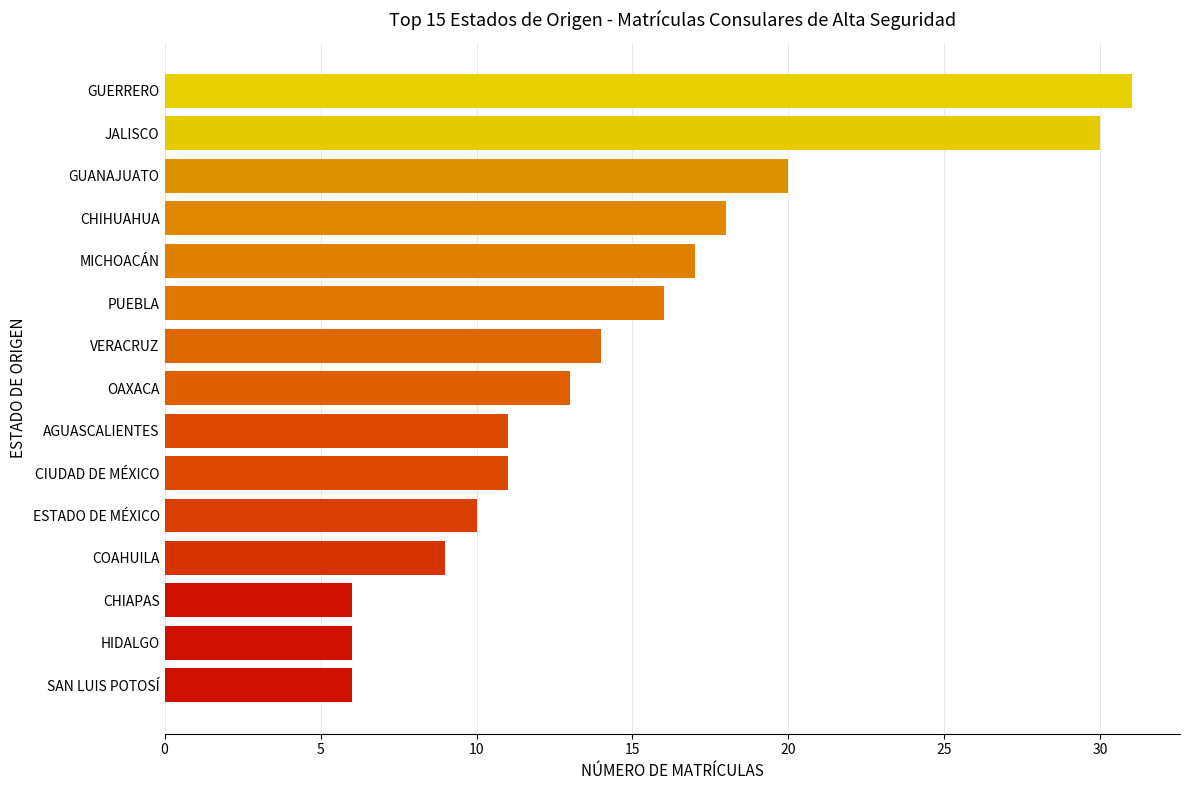

What is the minimum value shown in the chart?

6